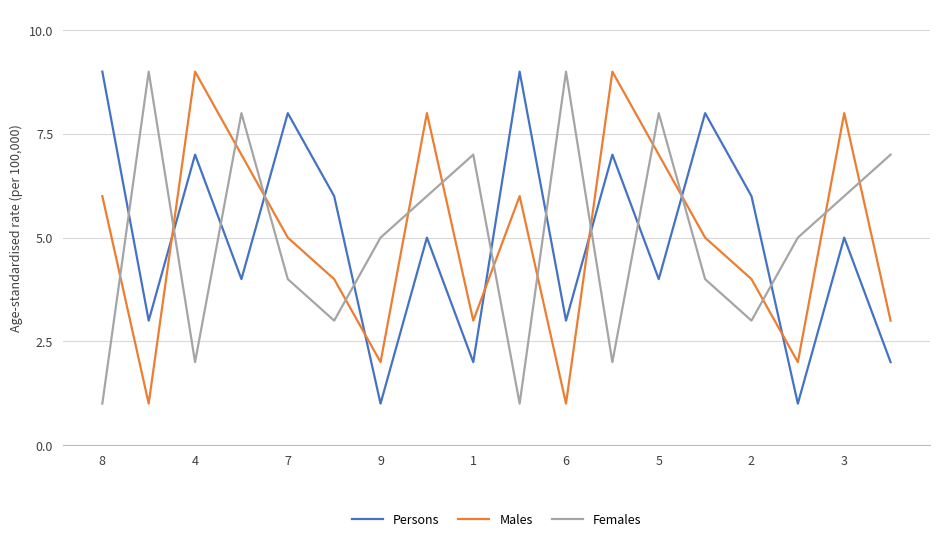

After their last crossing, which series has the higher values: Persons or Females?

Females